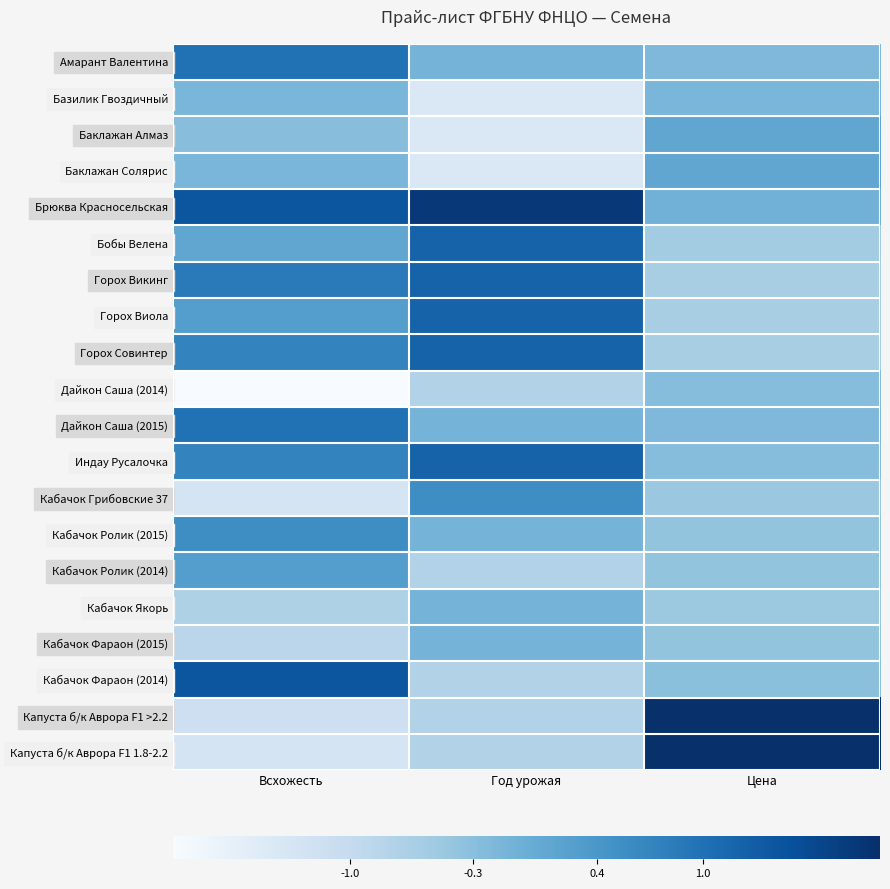

Which category has the lowest value across all series?

Всхожесть